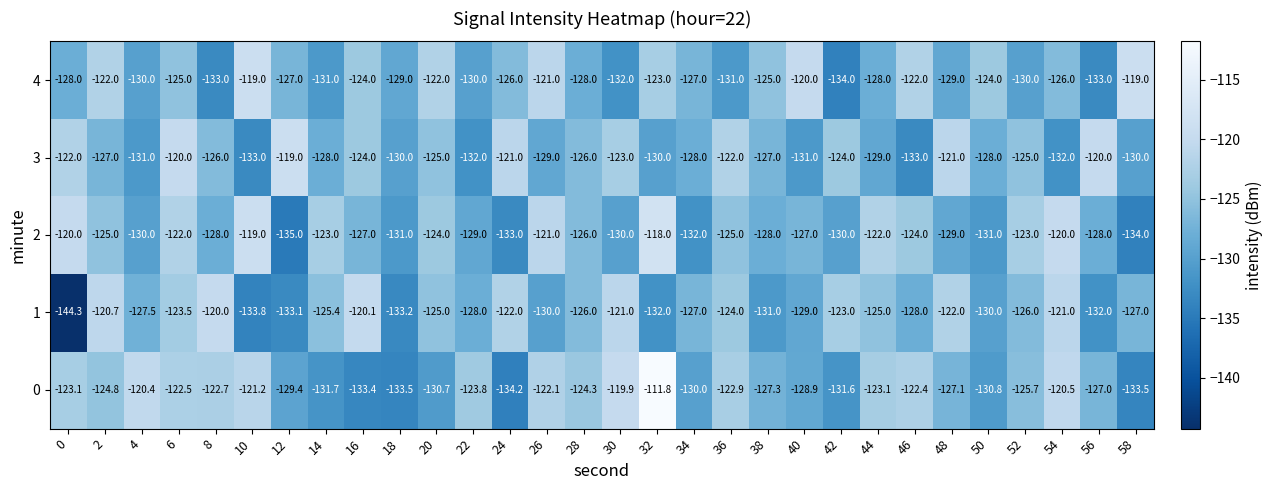

What is the difference between the maximum and minimum values in the 0 series?

22.4